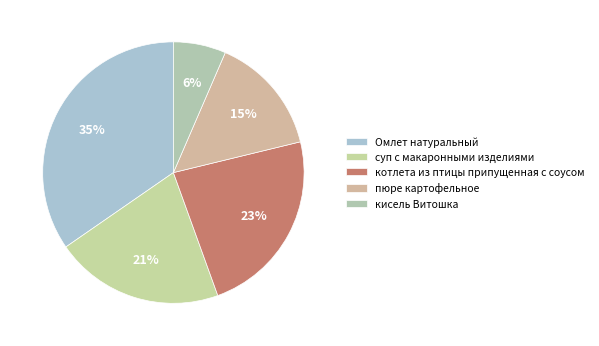

Which category has the biggest portion of the pie?

Омлет натуральный